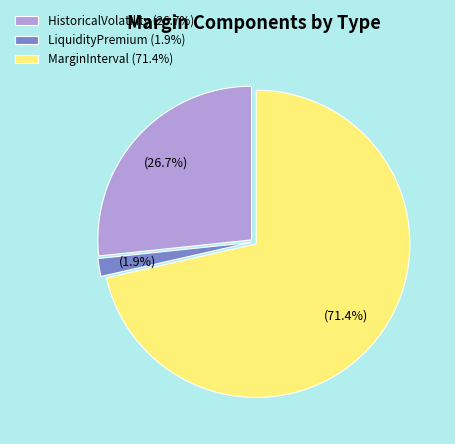

To the nearest percent, what percentage of the pie is LiquidityPremium?

2%